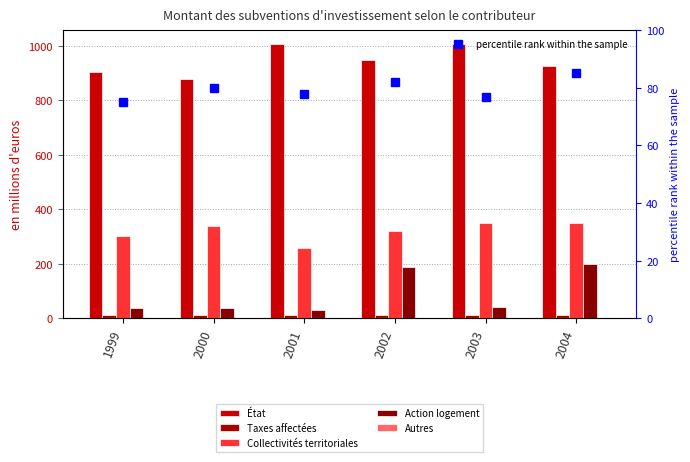

At which label is percentile rank within the sample closest to 80?

2000